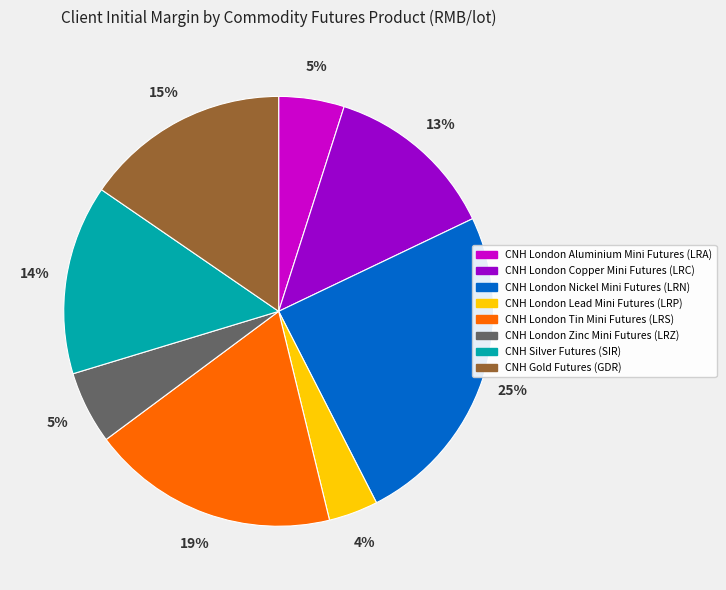

The CNH London Copper Mini Futures (LRC) slice represents 20% of the pie. True or false?

False